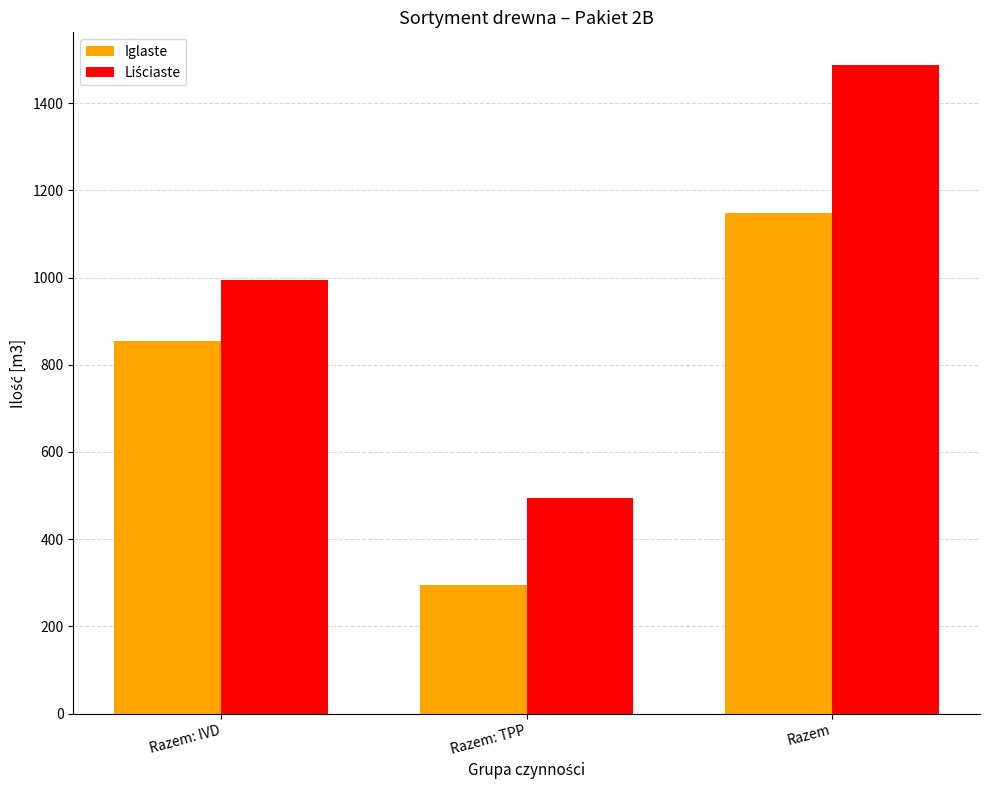

At which category is the sum across all series the highest?

Razem